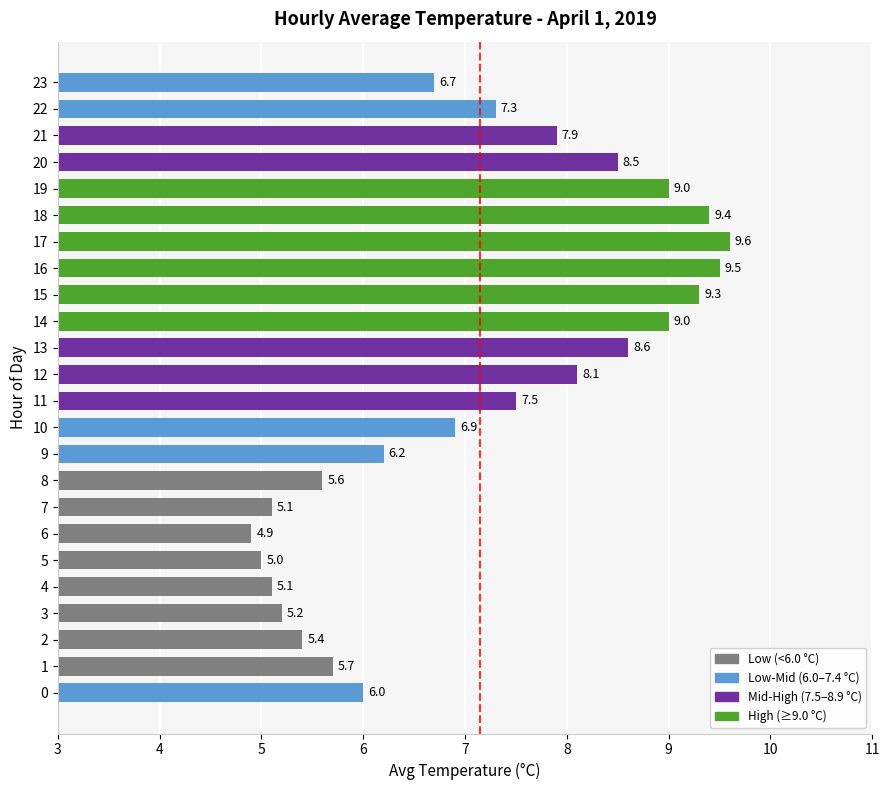

Are the bars grouped side by side (vs. stacked)?

No